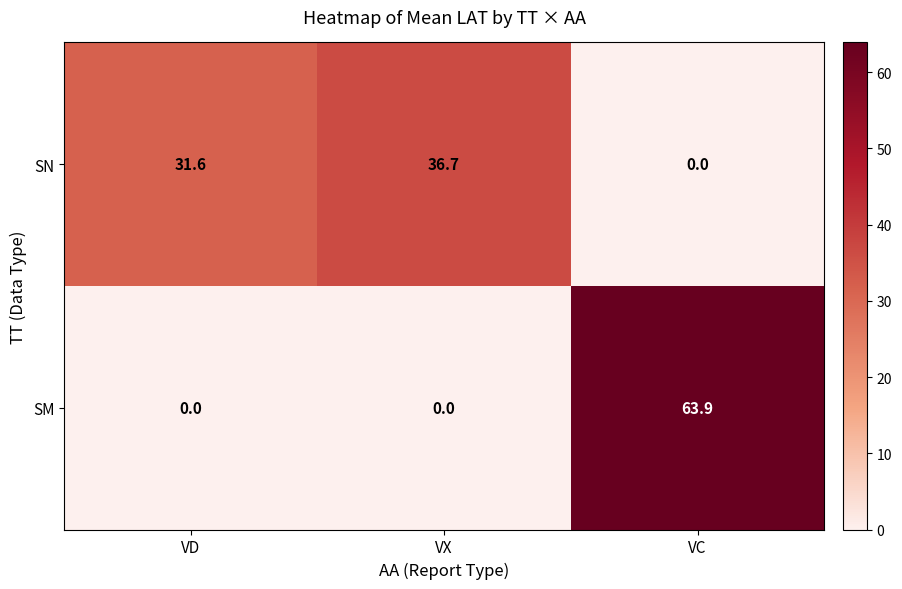

What is the difference between the highest and lowest values at VD?

31.6